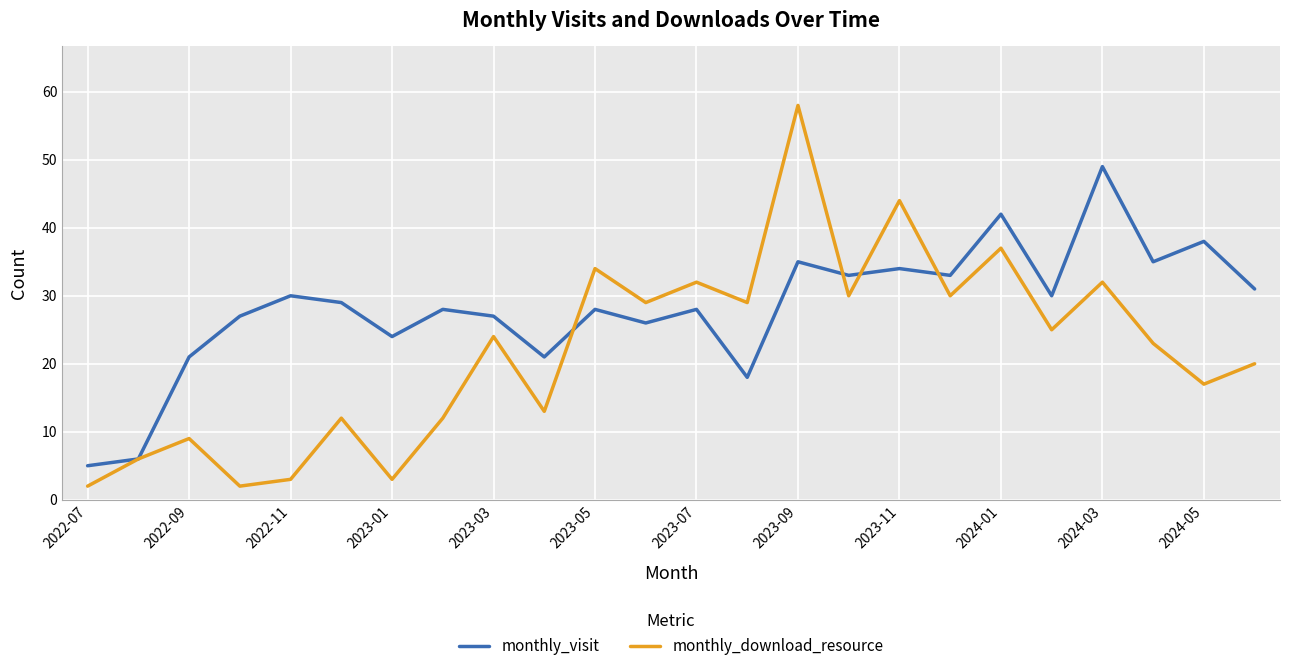

What are all the series names shown in the legend?

monthly_visit, monthly_download_resource